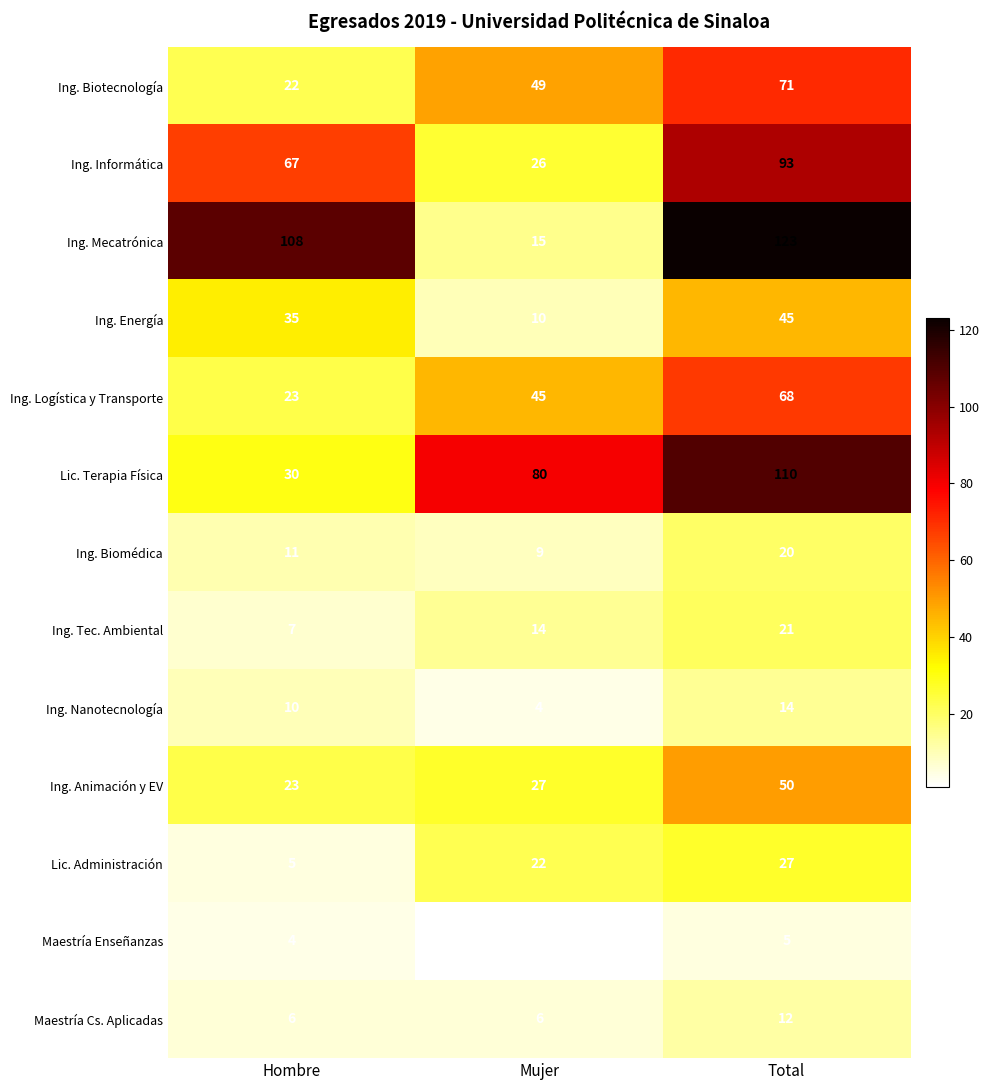

Count the Ing. Logística y Transporte values in the range 23 to 68.

3